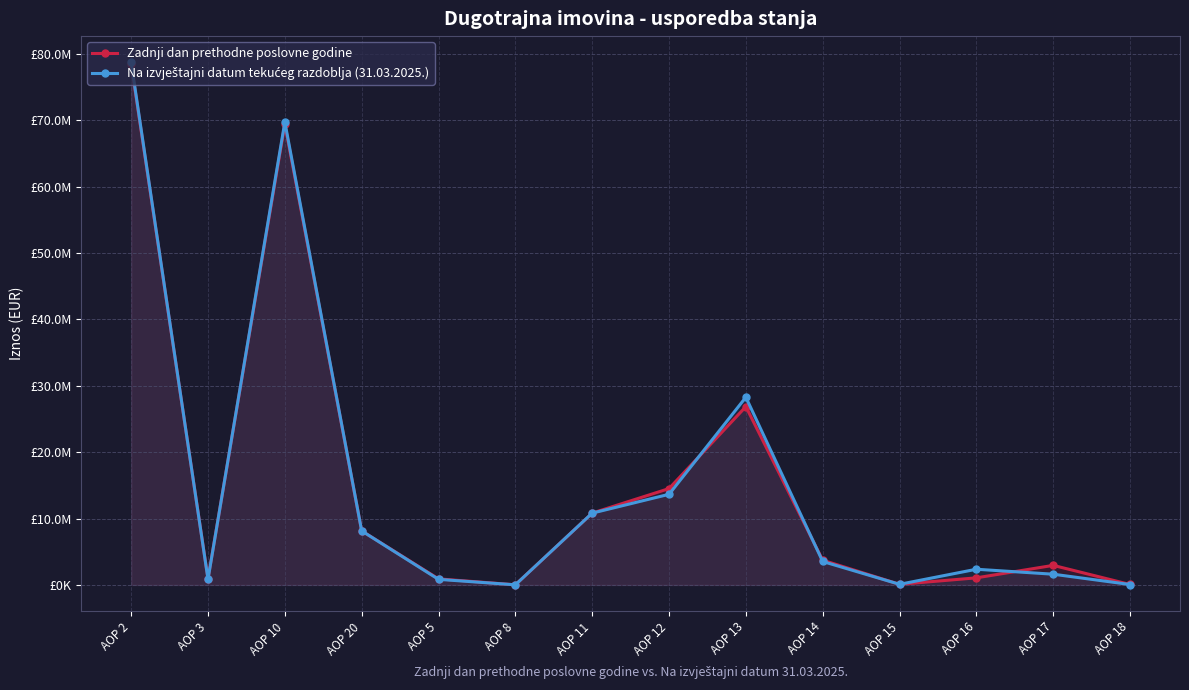

How many lines are shown in the chart?

2